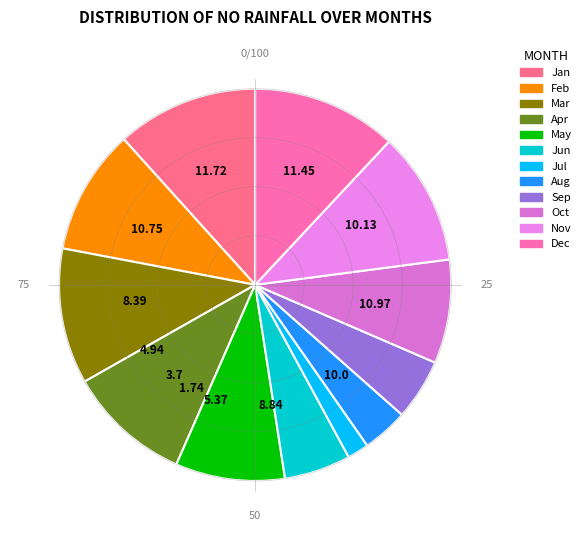

To the nearest percent, what percentage of the pie is 01:07?

3%